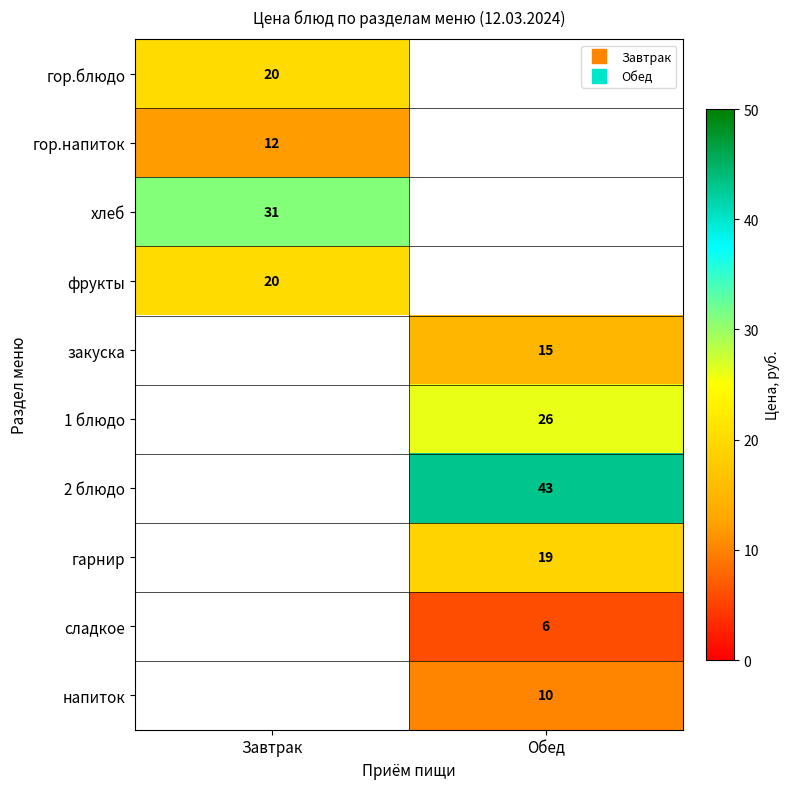

The гор.напиток series shows 6.5 at Завтрак. True or false?

False